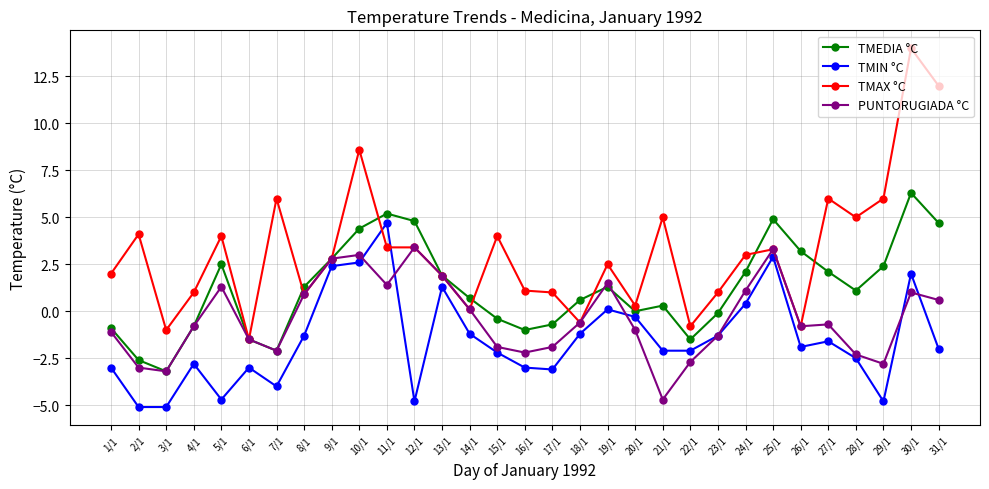

What is the average value of the PUNTORUGIADA °C series?

-0.4